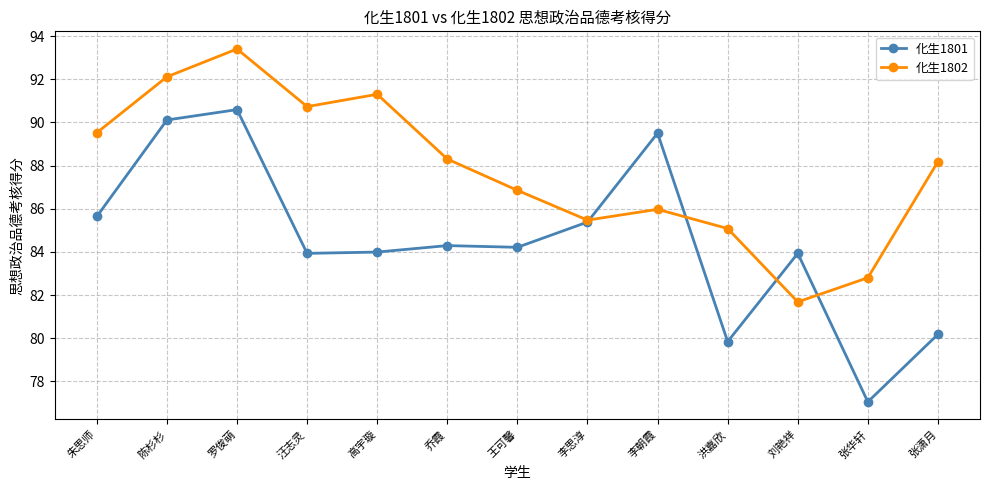

Which label corresponds to the smallest value in the chart?

张华轩